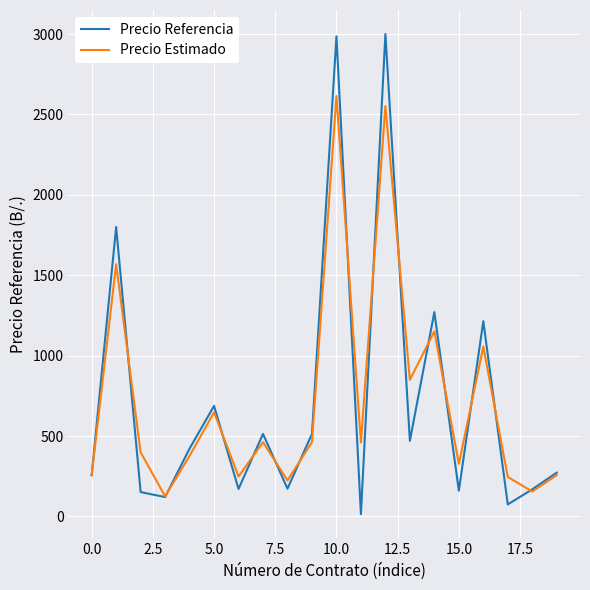

Rank the series by their maximum value, from lowest to highest.

Precio Estimado, Precio Referencia